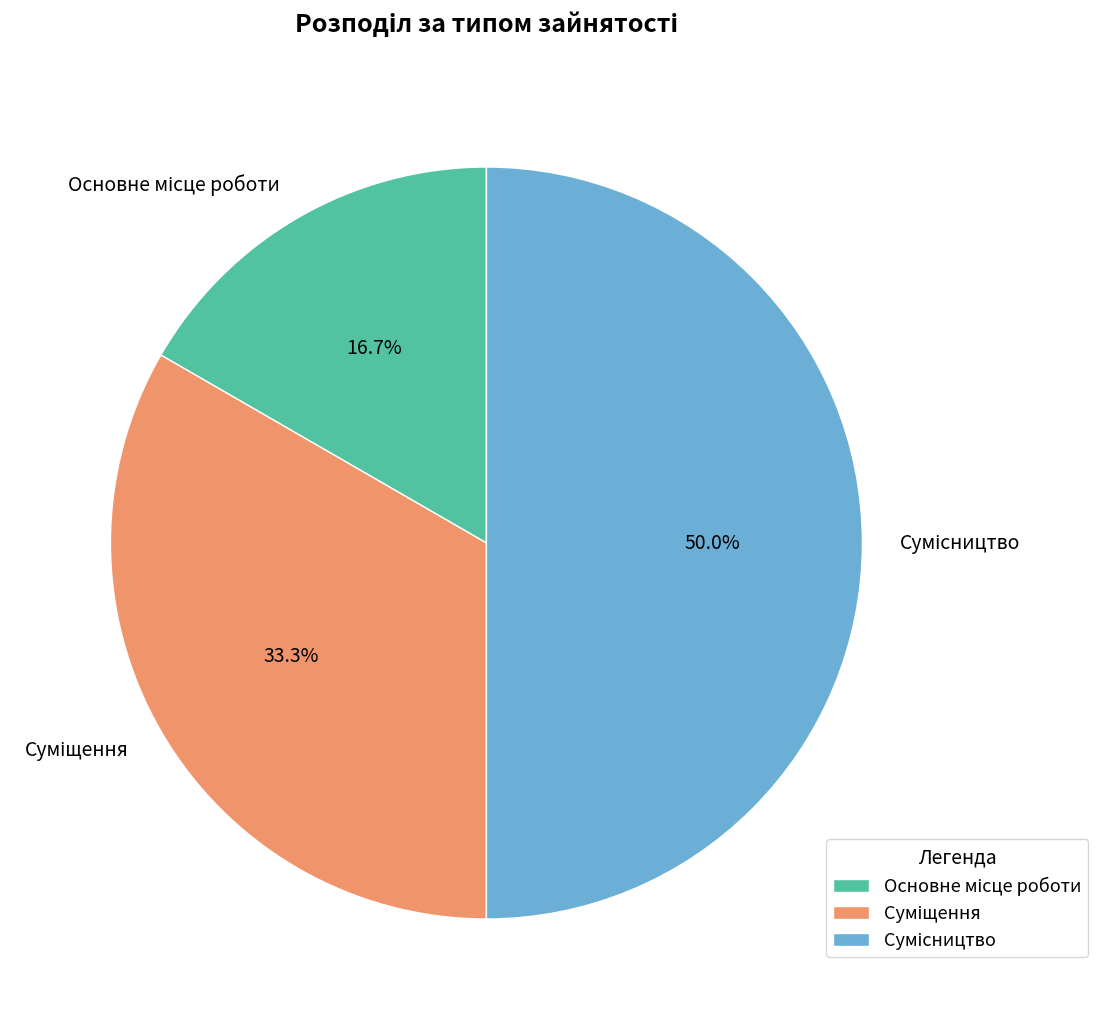

True or false: Сумісництво accounts for 65% of the total.

False